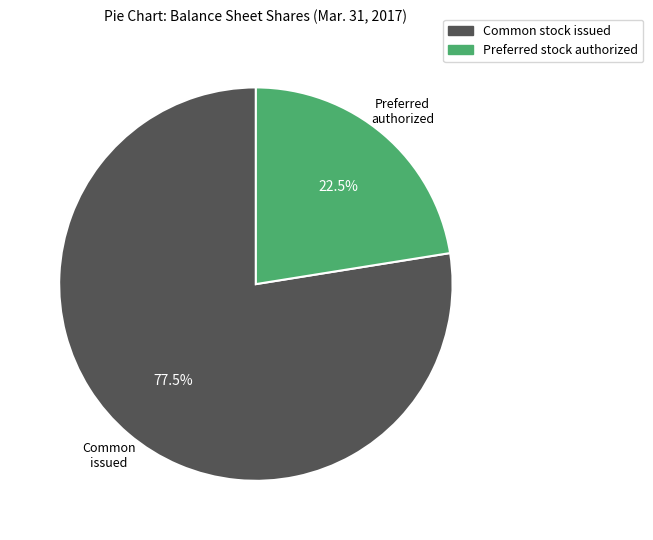

To the nearest percent, what is the difference between the largest and smallest slice percentages?

55%